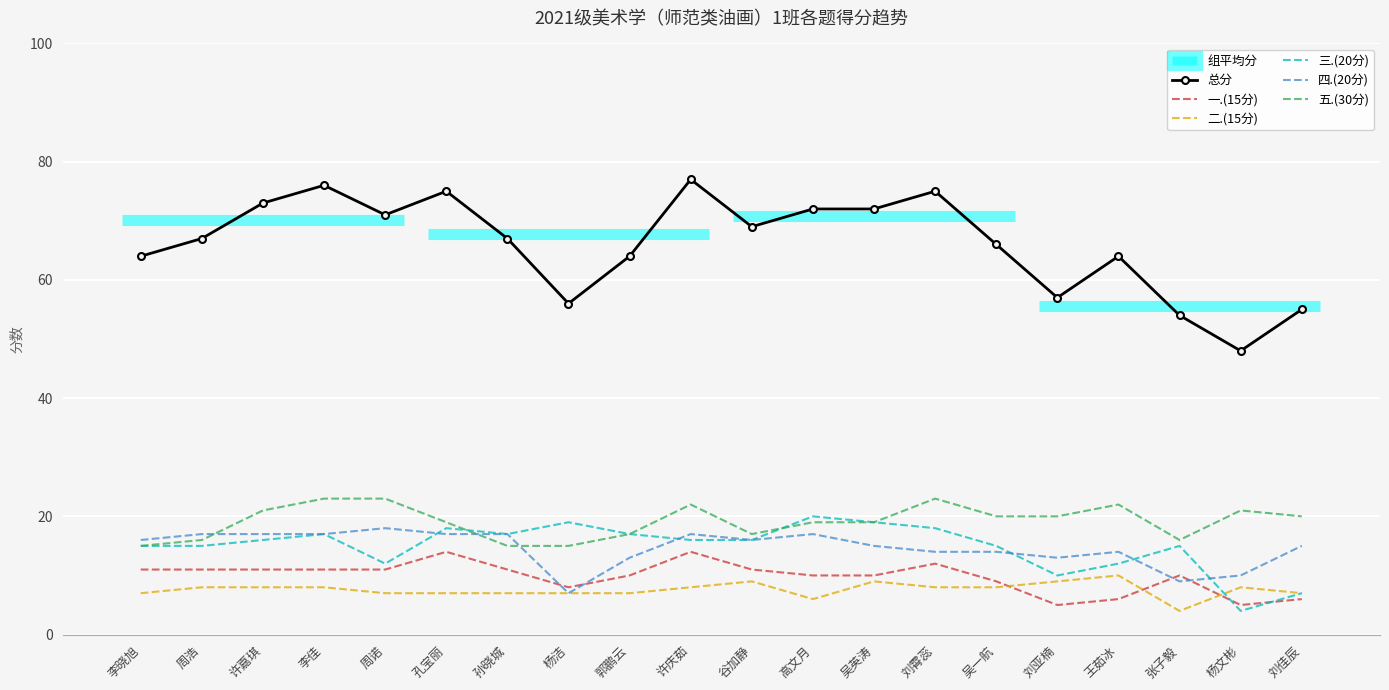

At which label does 总分 reach its minimum?

杨文彬